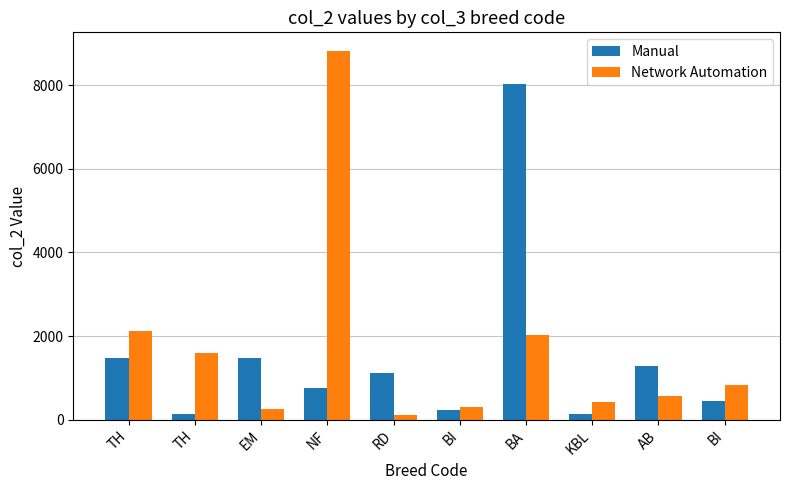

Reading right to left, list all the values displayed in this chart.

Manual: 442	1281	144	8025	236	1111	767	1485	128	1474
Network Automation: 838	559	423	2018	303	122	8820	249	1596	2119